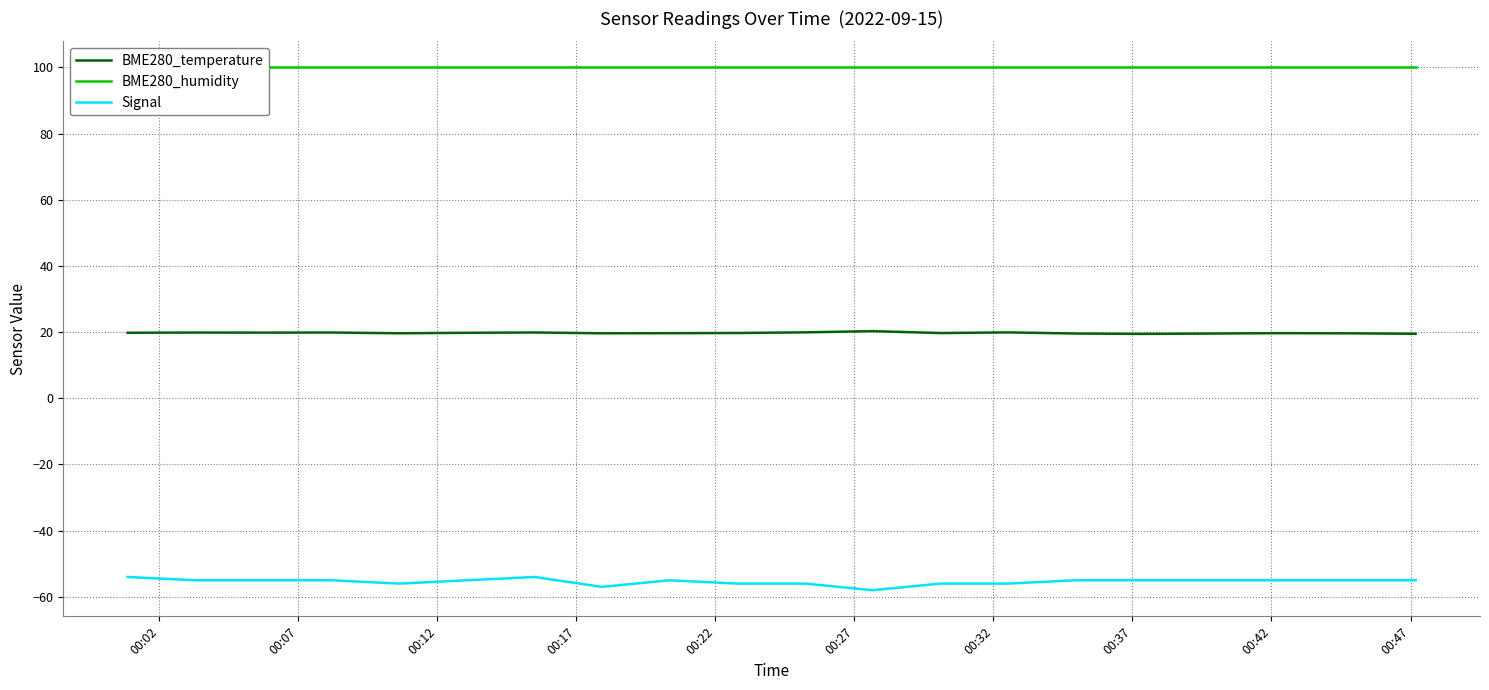

Count the number of data series in this chart.

3